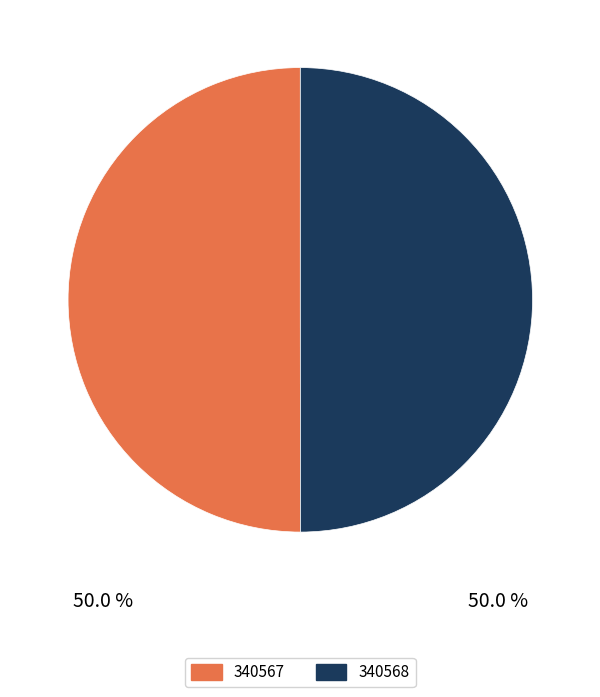

Do 340568 and 340567 together represent more than half of the pie?

Yes